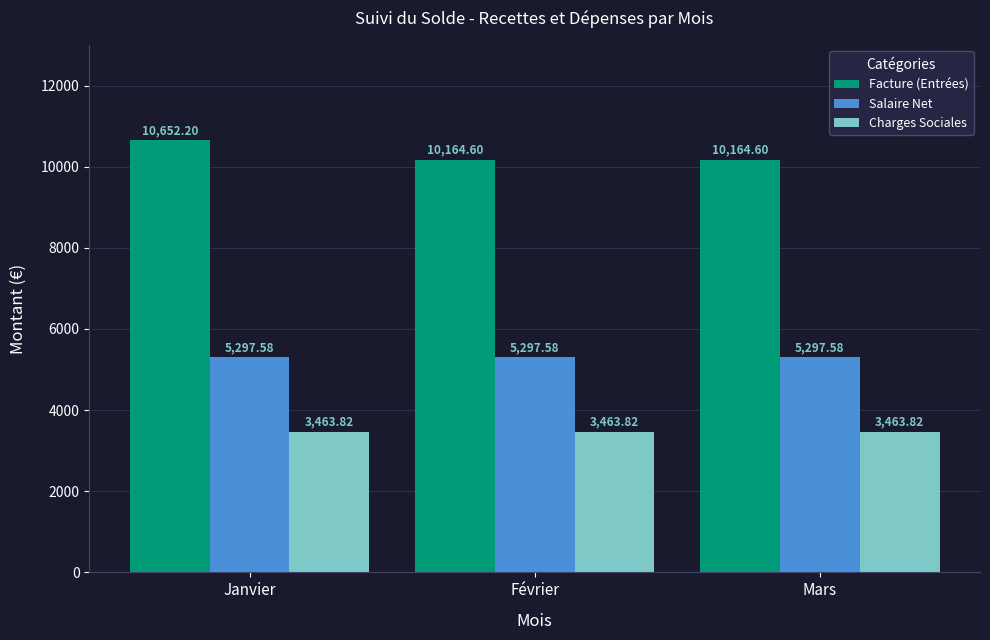

Reading left to right, extract all data points from this chart.

Facture (Entrées): Janvier=10652.2	Février=10164.6	Mars=10164.6
Salaire Net: Janvier=5297.6	Février=5297.6	Mars=5297.6
Charges Sociales: Janvier=3463.8	Février=3463.8	Mars=3463.8